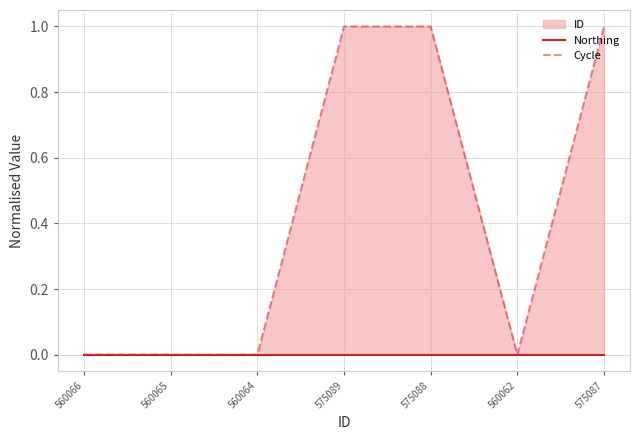

True or false: Northing and Cycle intersect in this chart.

False